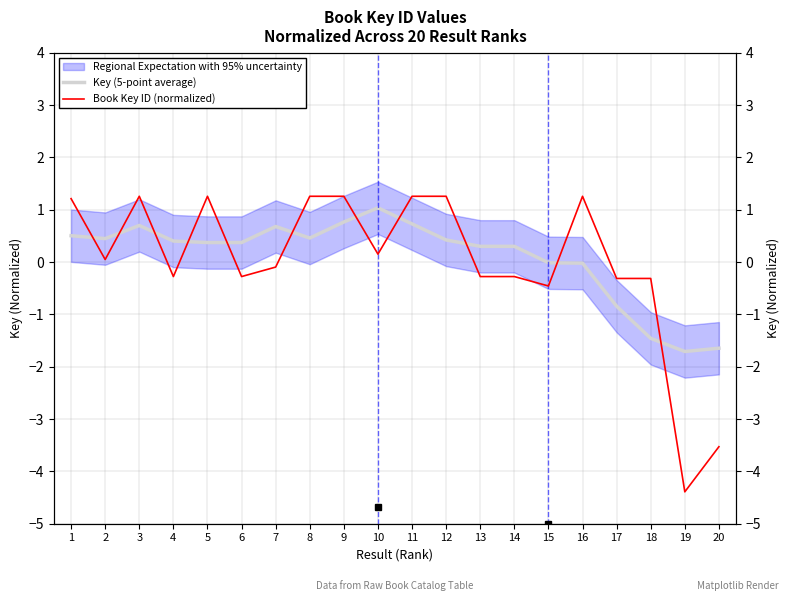

In Key (5-point average), how many points are higher than both neighbors (excluding endpoints)?

3